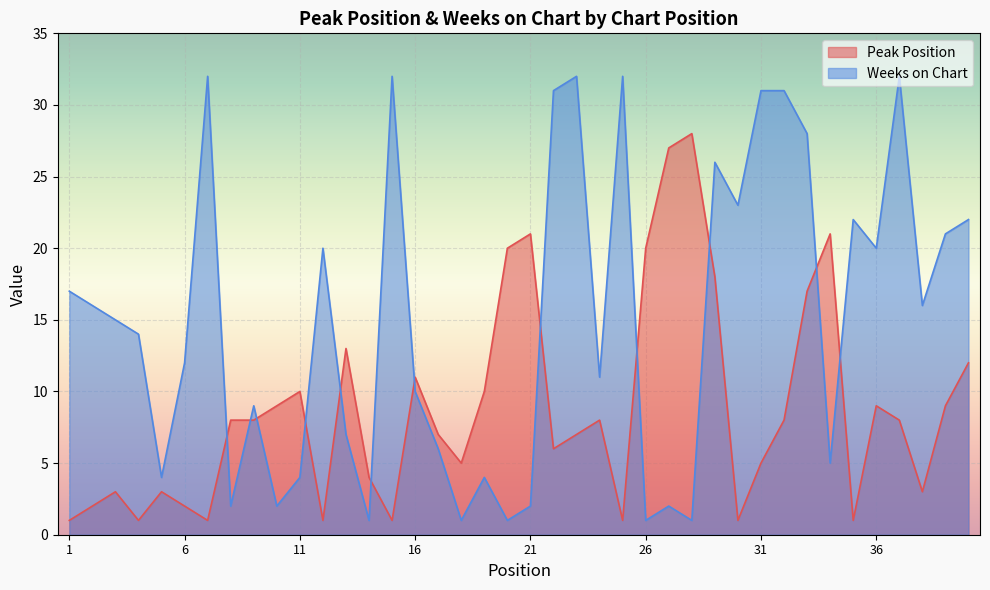

Rank the categories by Peak Position value from lowest to highest.

1, 4, 7, 12, 15, 25, 30, 35, 2, 6, 3, 5, 38, 14, 18, 31, 22, 17, 23, 8, 9, 24, 32, 37, 10, 36, 39, 11, 19, 16, 40, 13, 33, 29, 20, 26, 21, 34, 27, 28